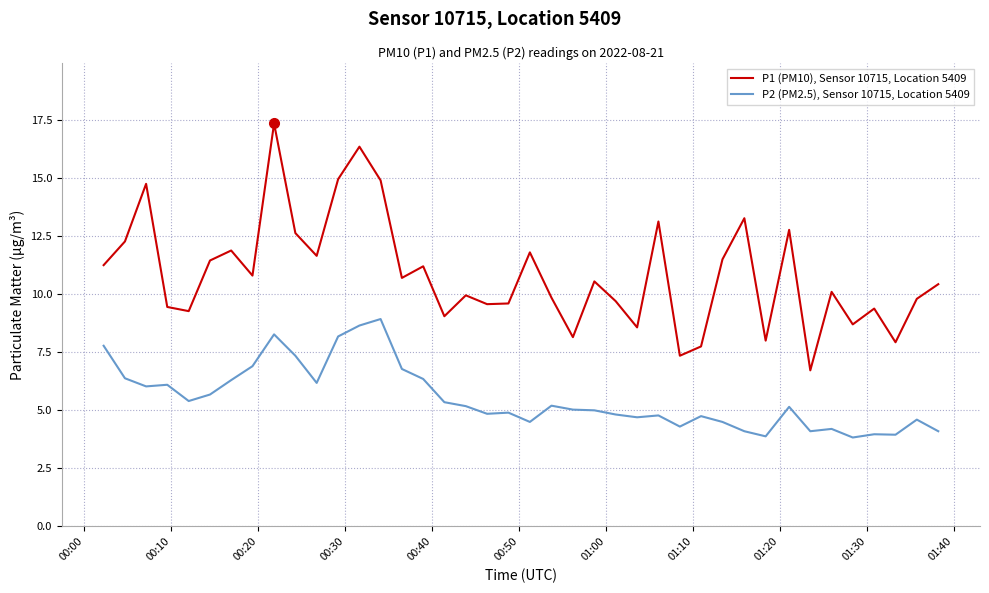

True or false: P2 (PM2.5), Sensor 10715, Location 5409 and P1 (PM10), Sensor 10715, Location 5409 intersect in this chart.

False